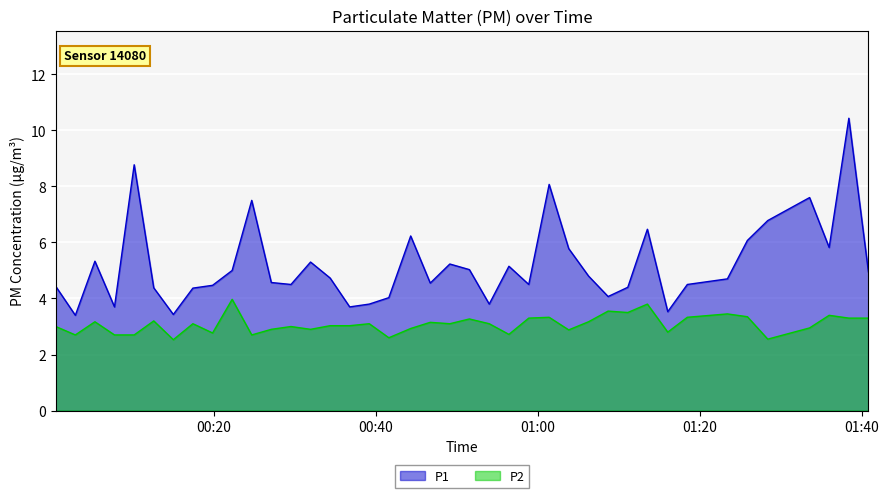

Rank the series by their maximum value, from lowest to highest.

P2, P1